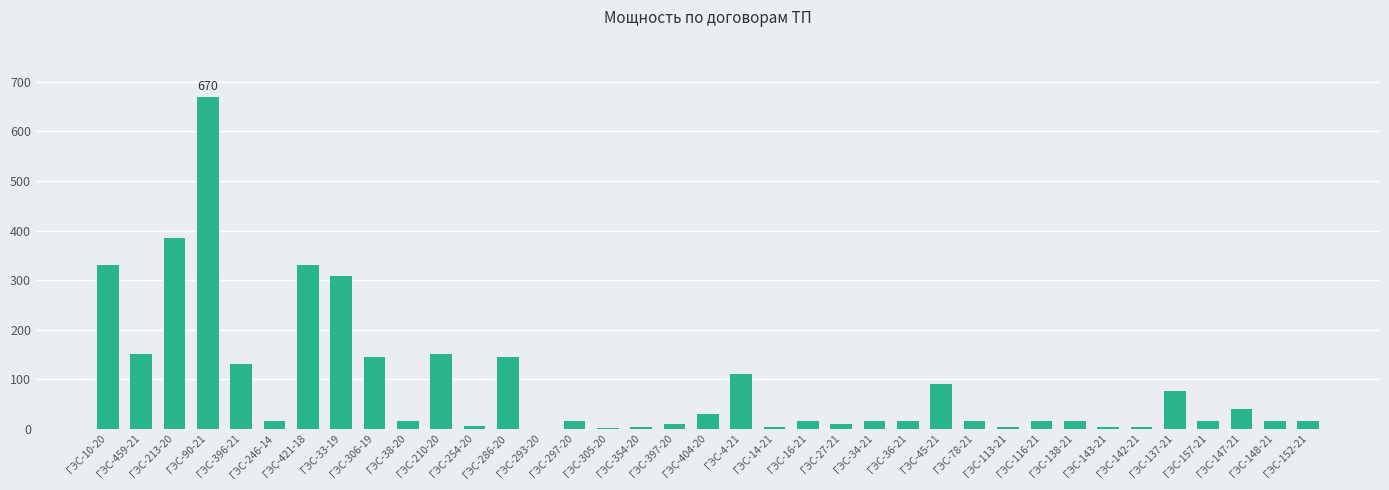

True or false: the data shows 110.0 at ГЭС-4-21.

True